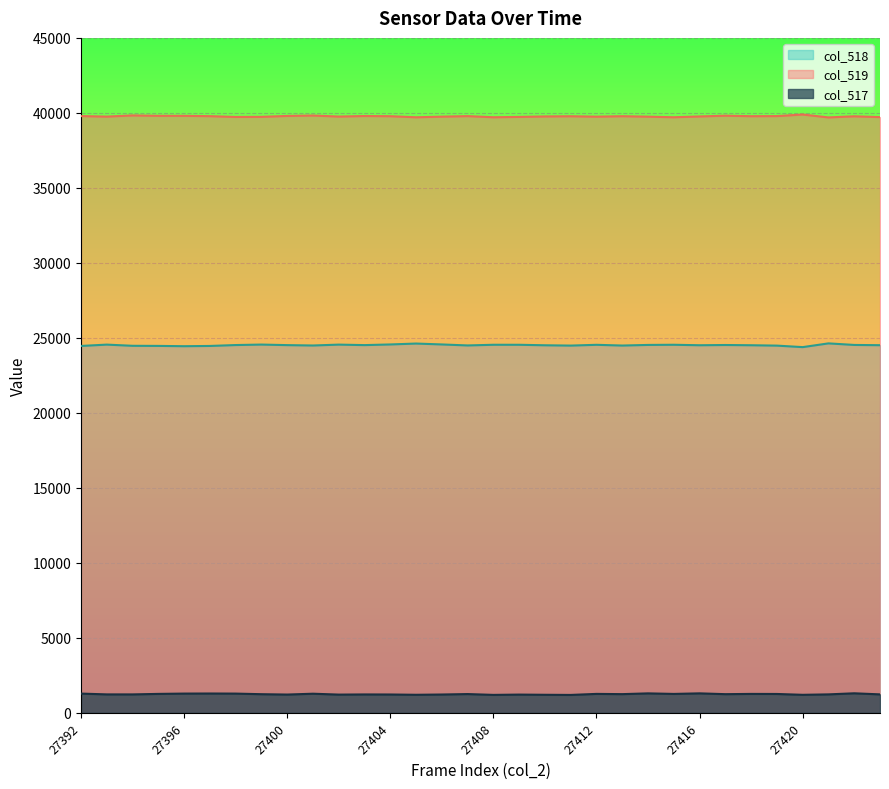

What is the sum of the col_517 values at 27417 and 27420?

2451